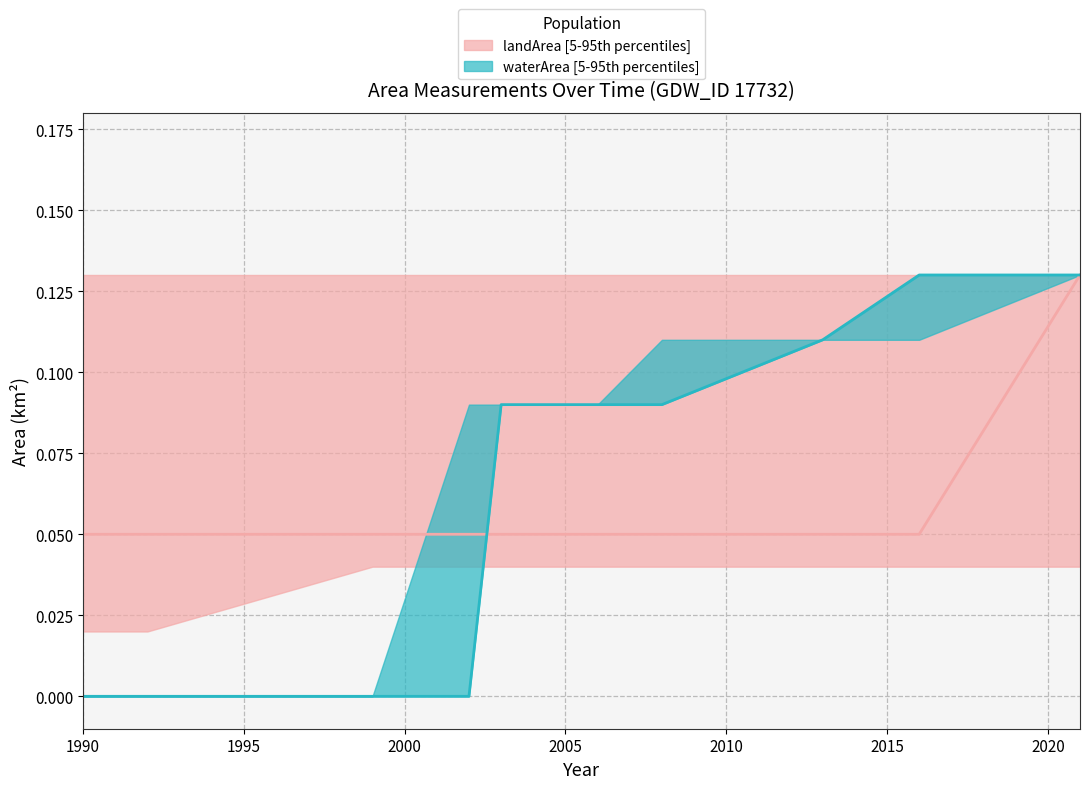

List the series in order of their peak value, lowest first.

landArea_lower, waterArea_lower, waterArea_upper, waterArea_median, landArea_upper, landArea_median